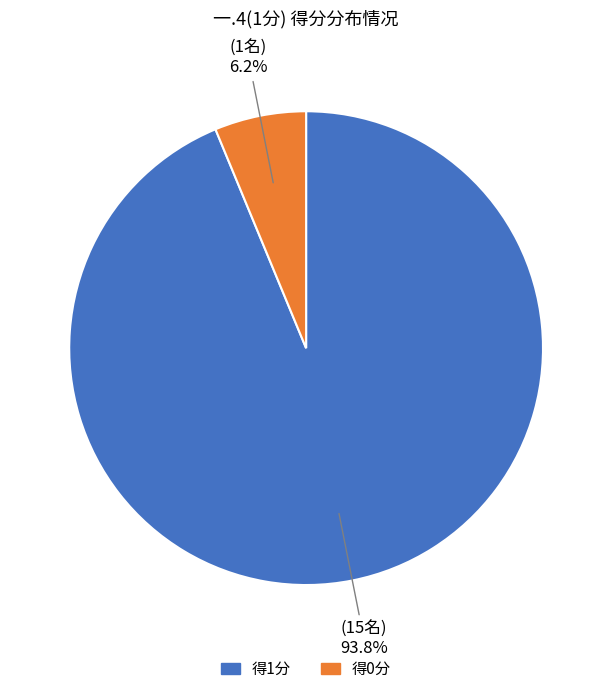

How many segments does this pie chart have?

2